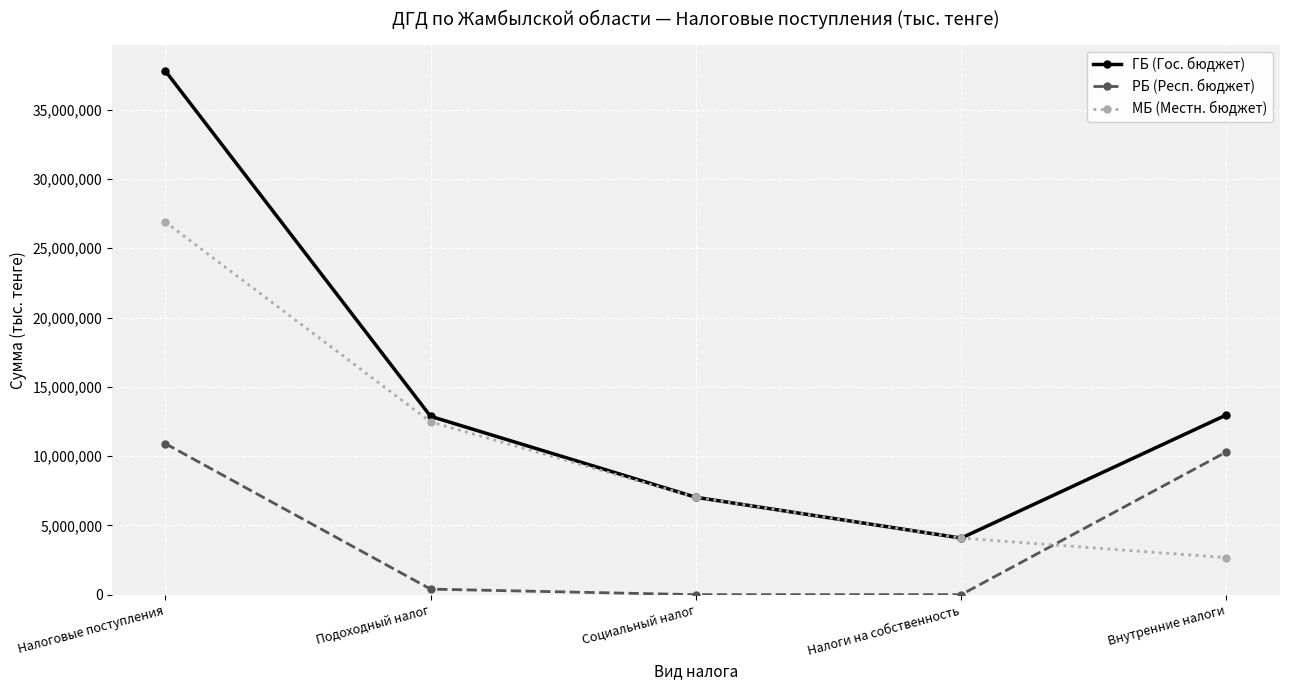

Between Подоходный налог and Социальный налог, which series saw the biggest shift?

ГБ (Гос. бюджет)